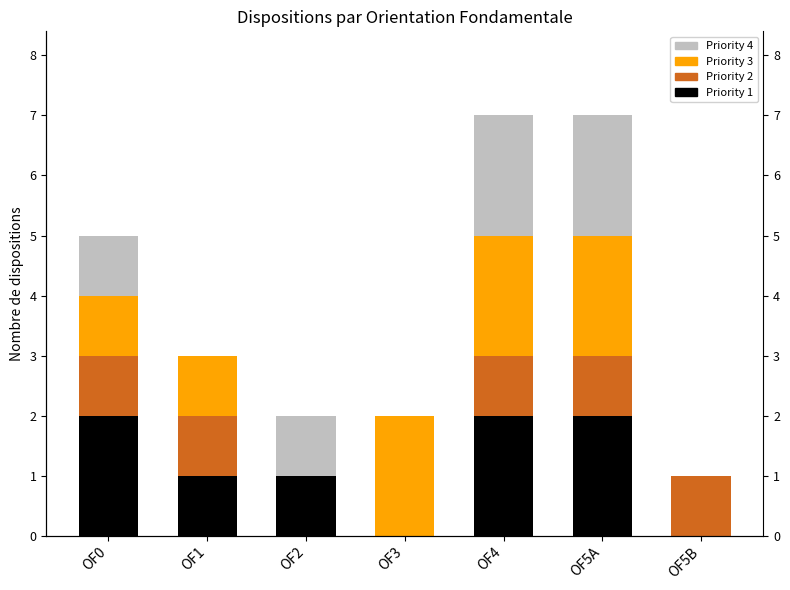

What is the spread (max minus min) of values at OF3?

2